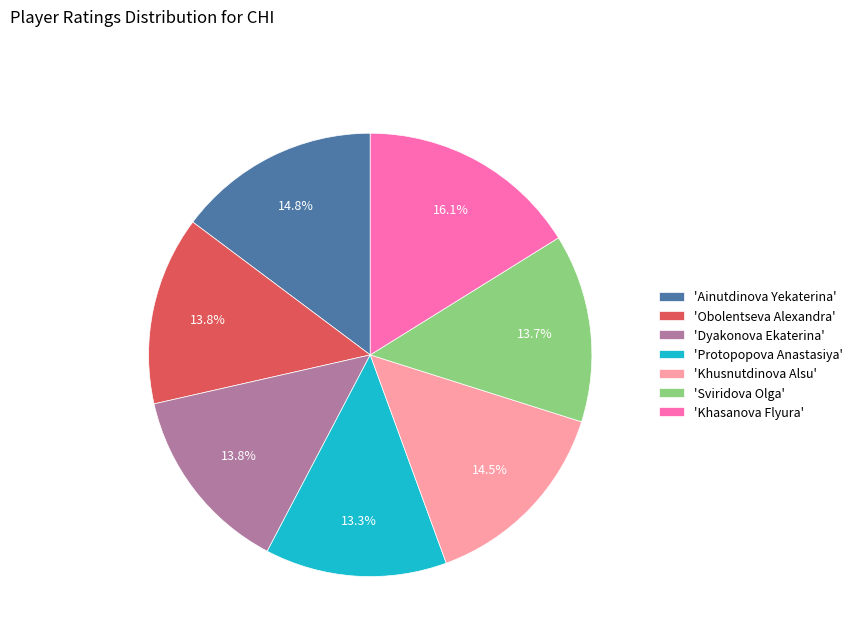

Is there a majority slice in this chart?

No